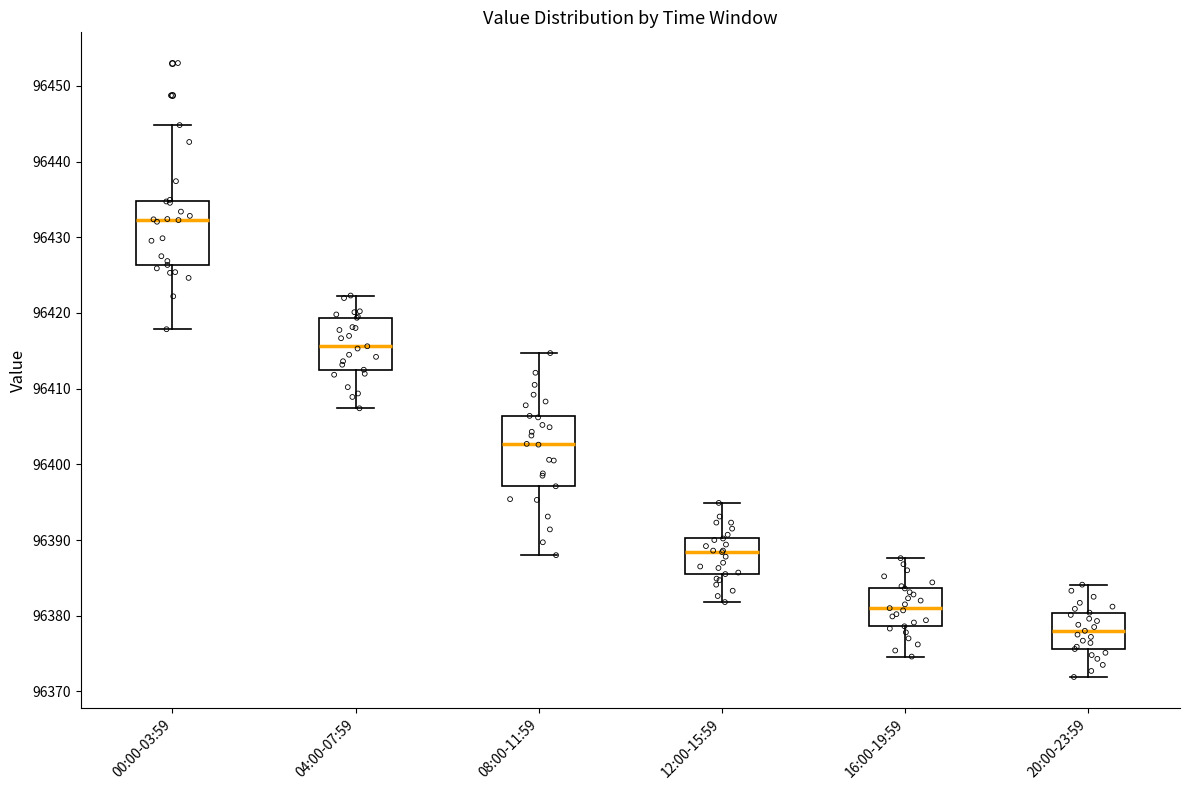

Where does the median line of the box for 04:00-07:59 sit on the y-axis? The values are not printed on the chart, so give them approximately, as read against the axis.

96416